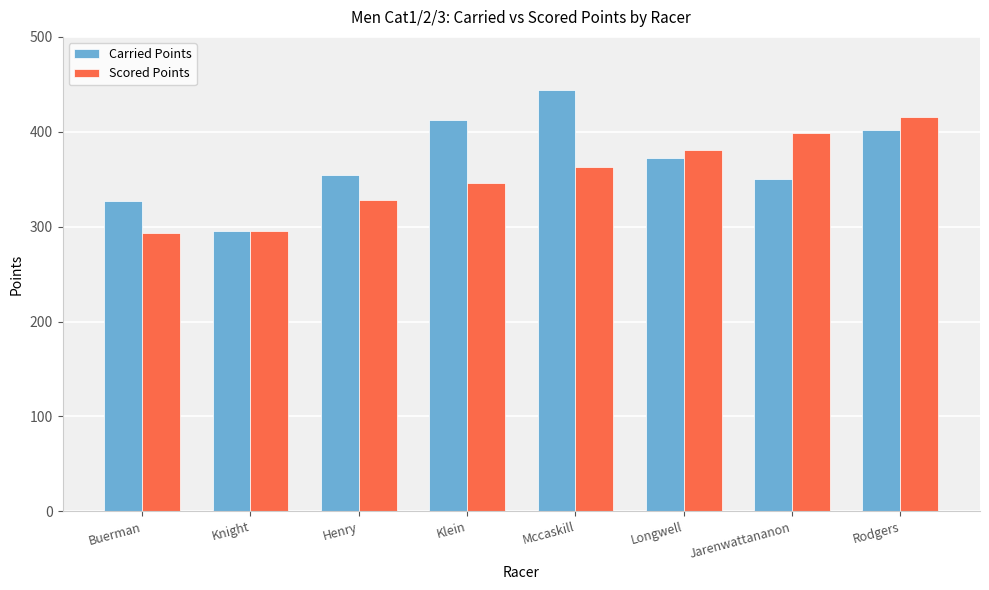

Reading left to right, what are all the values shown in this chart?

Carried Points: 327.0	295.5	354.0	412.0	443.8	372.2	350.3	401.6
Scored Points: 292.9	295.5	328.0	345.6	363.1	380.7	398.2	415.7